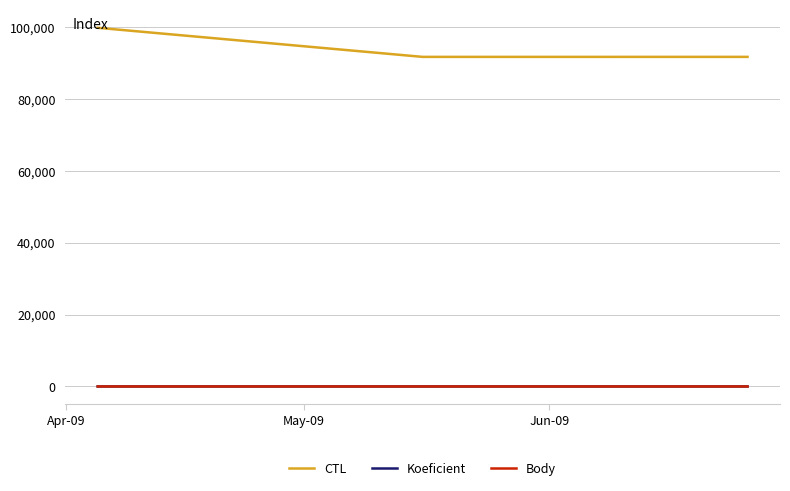

Is this an area chart (filled region under the line)?

No